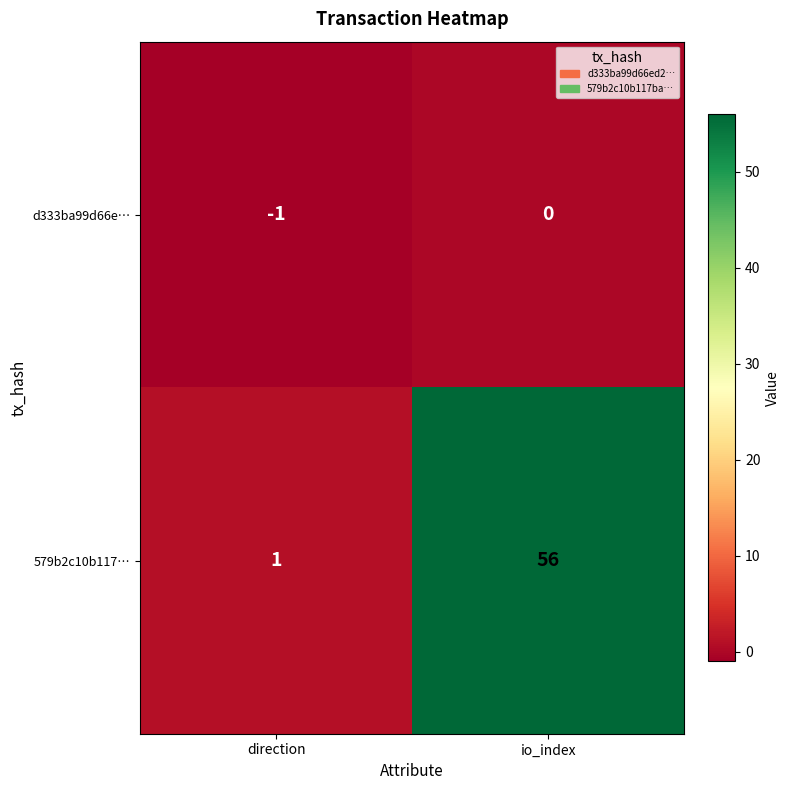

What is the difference between the 579b2c10b117… values at io_index and direction?

55